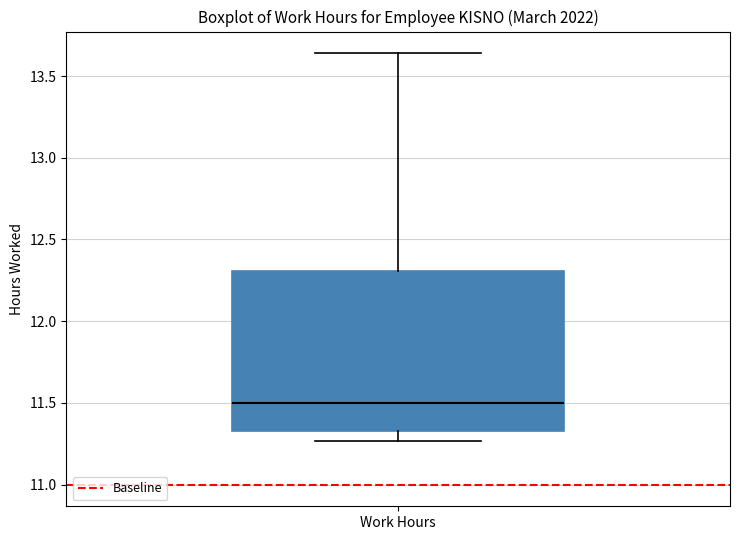

Where does the upper whisker of the box for Work Hours end on the y-axis? The values are not printed on the chart, so give them approximately, as read against the axis.

13.65